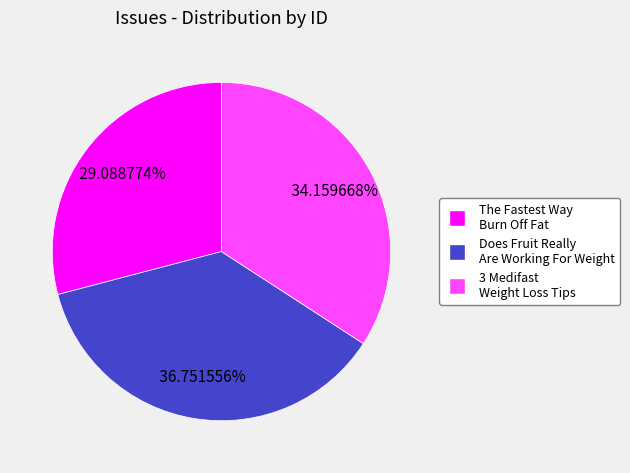

To the nearest percent, what is the difference between the largest and smallest slice percentages?

8%